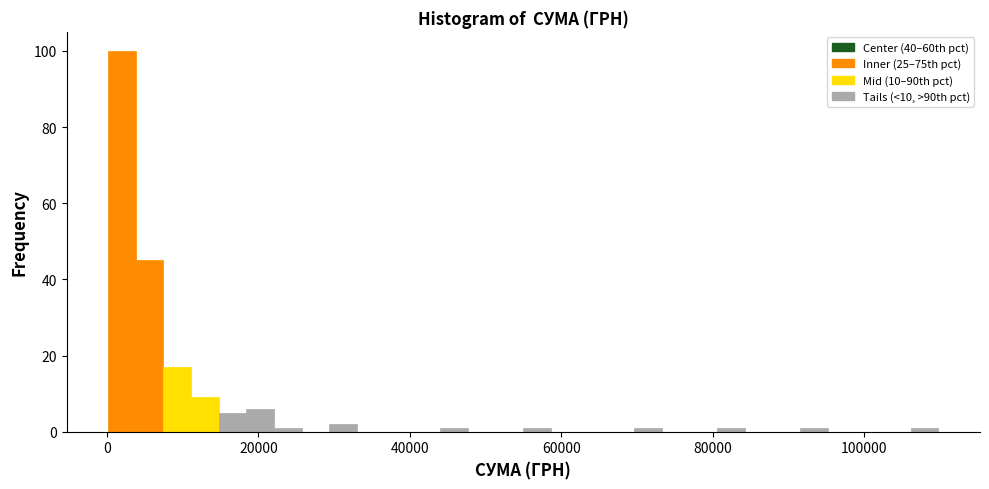

Read against the x-axis, roughly where is the centre of the tallest bar?

2000